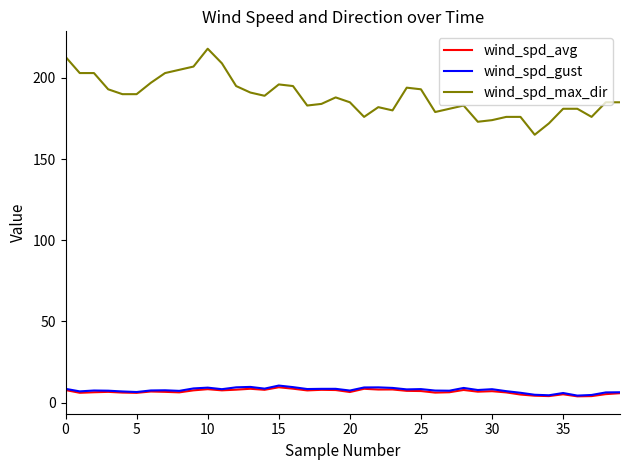

Which series has the largest range (max minus min)?

wind_spd_max_dir